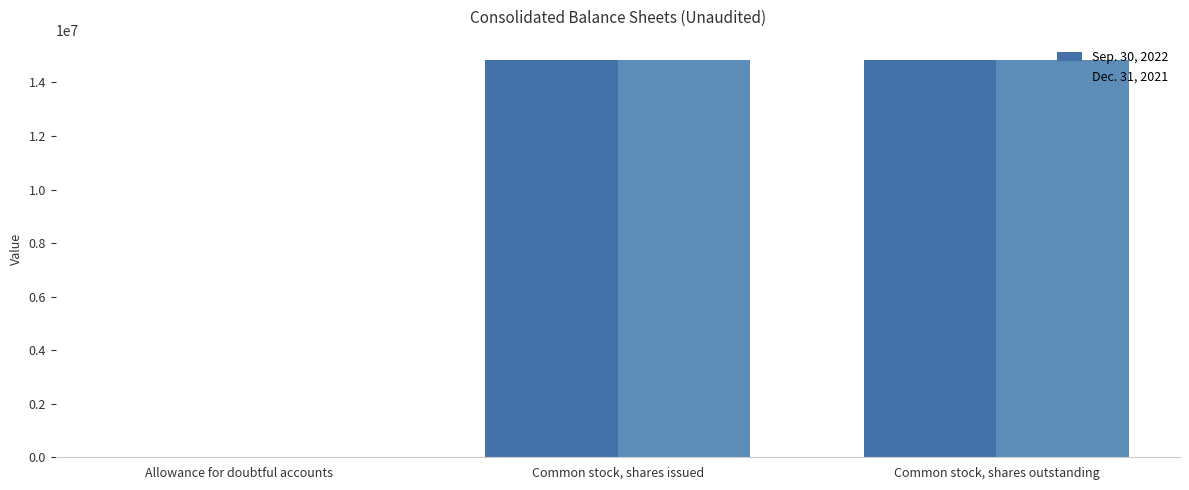

Rank the series at Common stock, shares issued from highest to lowest value.

Sep. 30, 2022, Dec. 31, 2021